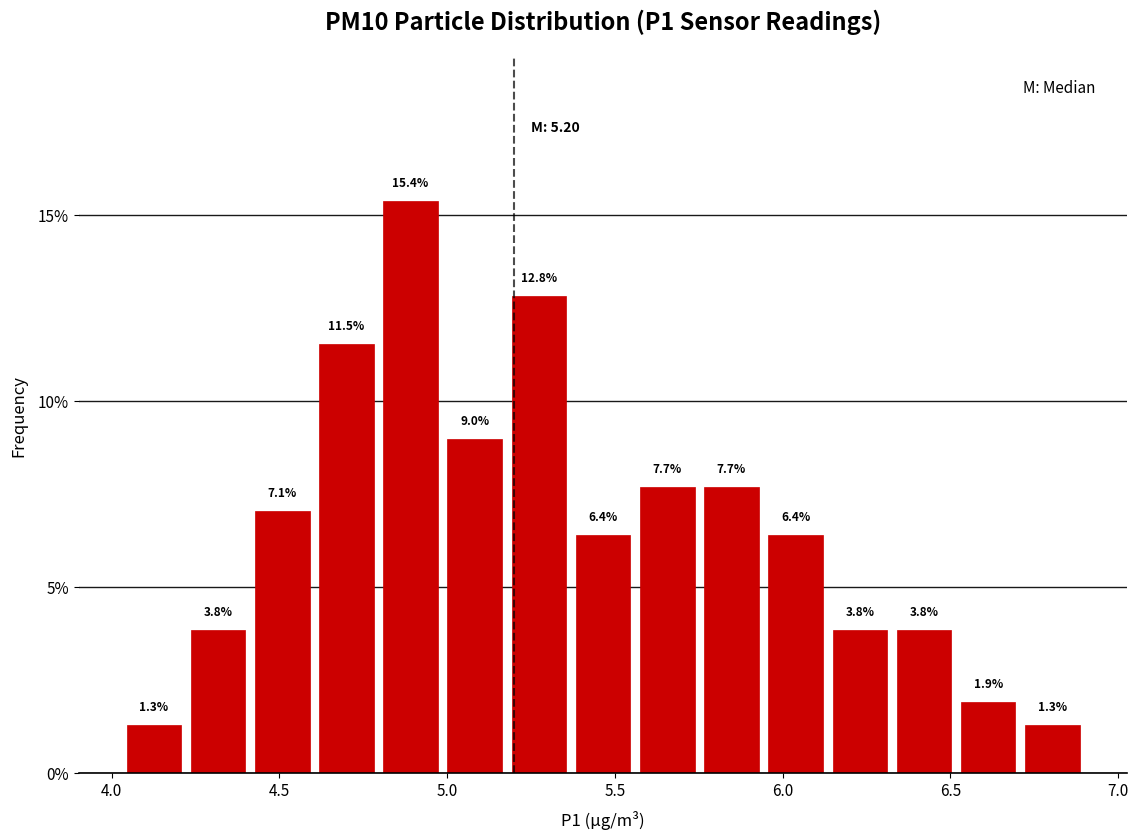

Read against the x-axis, roughly where is the centre of the tallest bar?

4.90